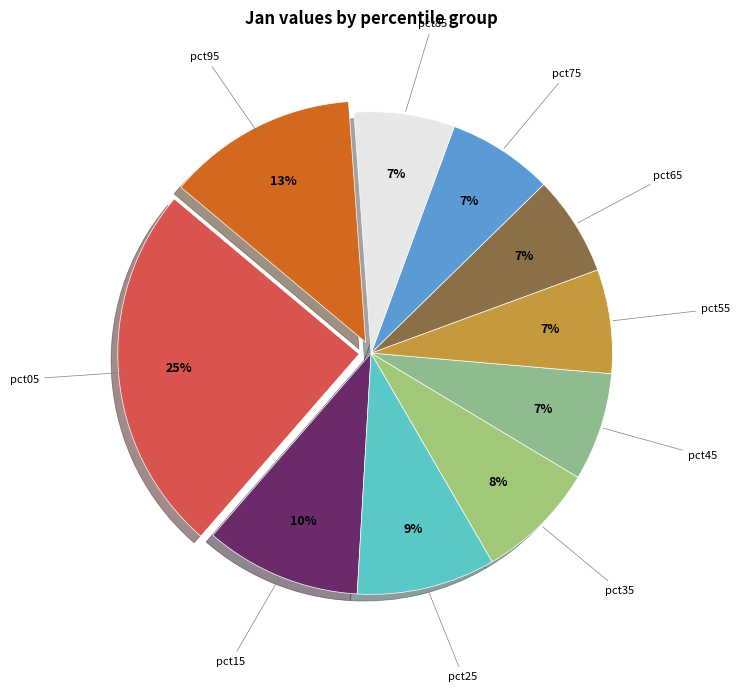

To the nearest percent, what is the difference between the pct05 and pct65 slice percentages?

18%